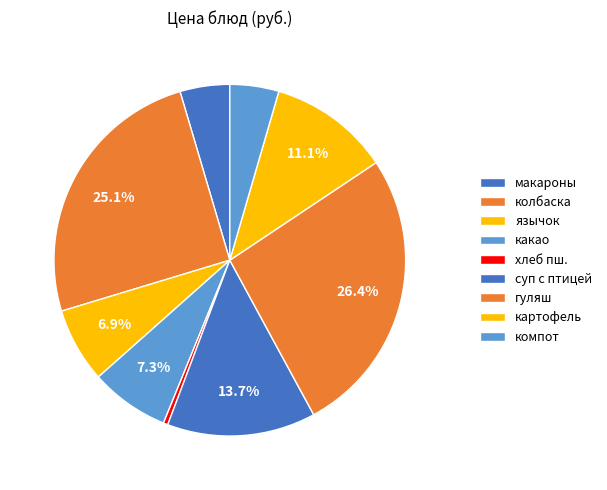

How many segments does this pie chart have?

9